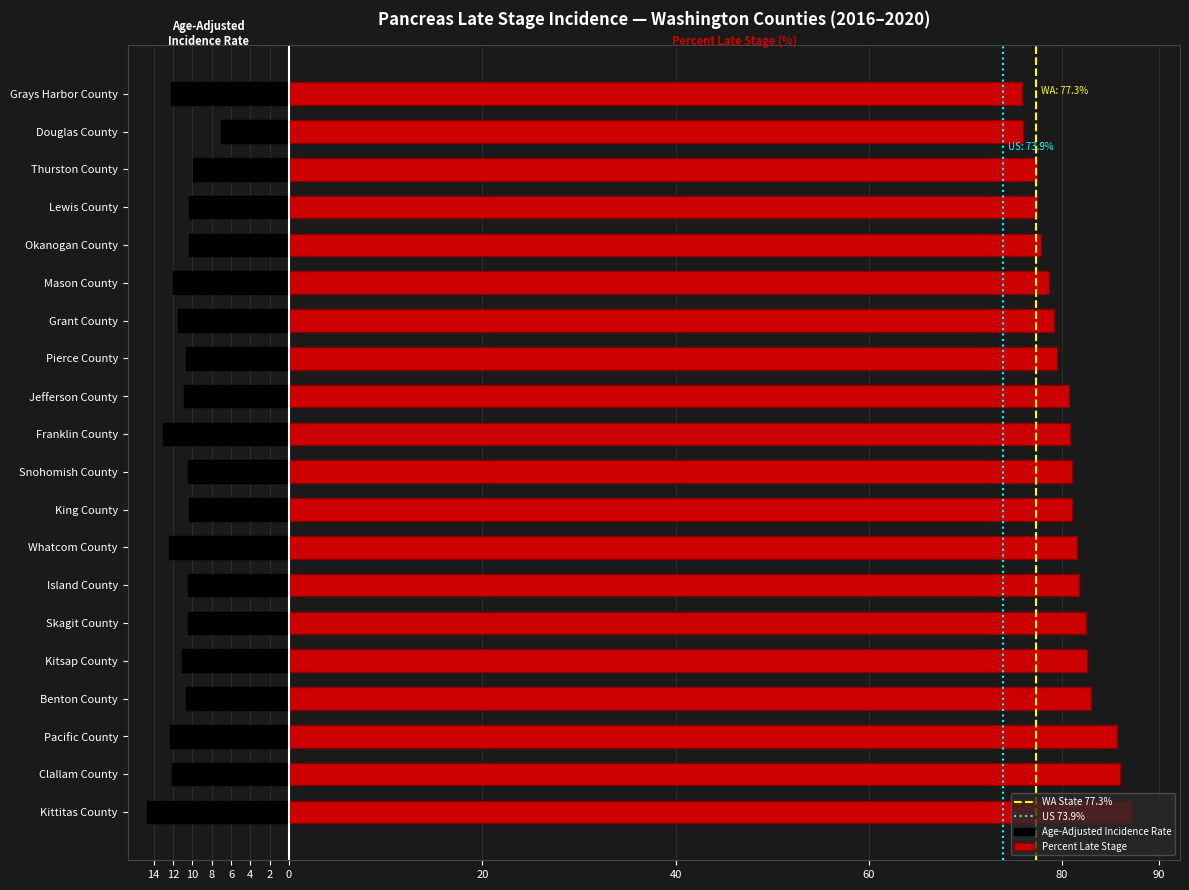

Reading left to right, what are all the values shown in this chart?

percent_late: 87.2	86.0	85.7	83.0	82.6	82.5	81.7	81.5	81.0	81.0	80.8	80.7	79.5	79.2	78.6	77.8	77.4	77.4	76.0	75.8
incidence_rate: -14.7	-12.1	-12.3	-10.7	-11.1	-10.4	-10.5	-12.4	-10.3	-10.5	-13.0	-10.9	-10.7	-11.5	-12.0	-10.3	-10.3	-9.9	-7.0	-12.2